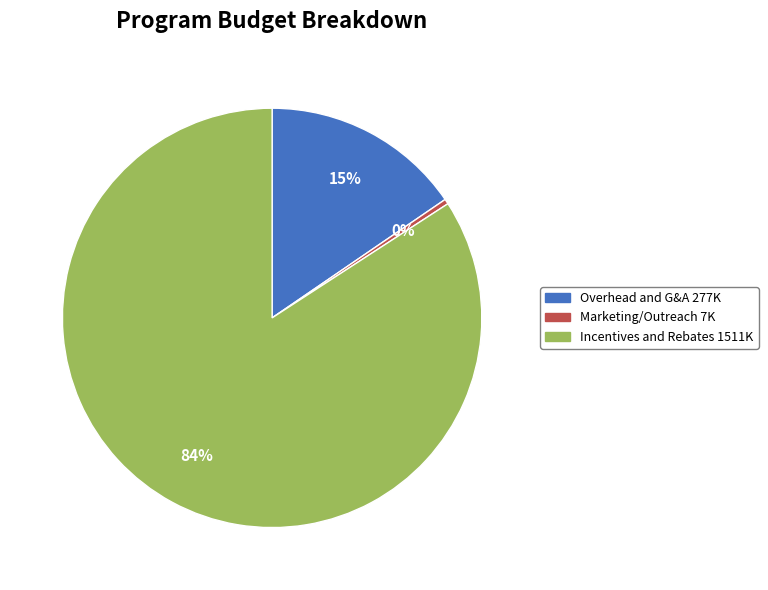

Is there a majority slice in this chart?

Yes